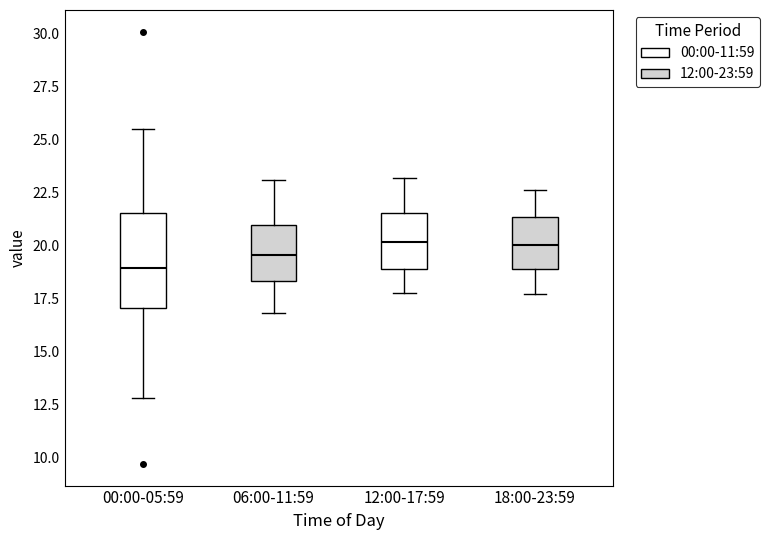

Where does the median line of the box for 00:00-05:59 sit on the y-axis? The values are not printed on the chart, so give them approximately, as read against the axis.

19.0